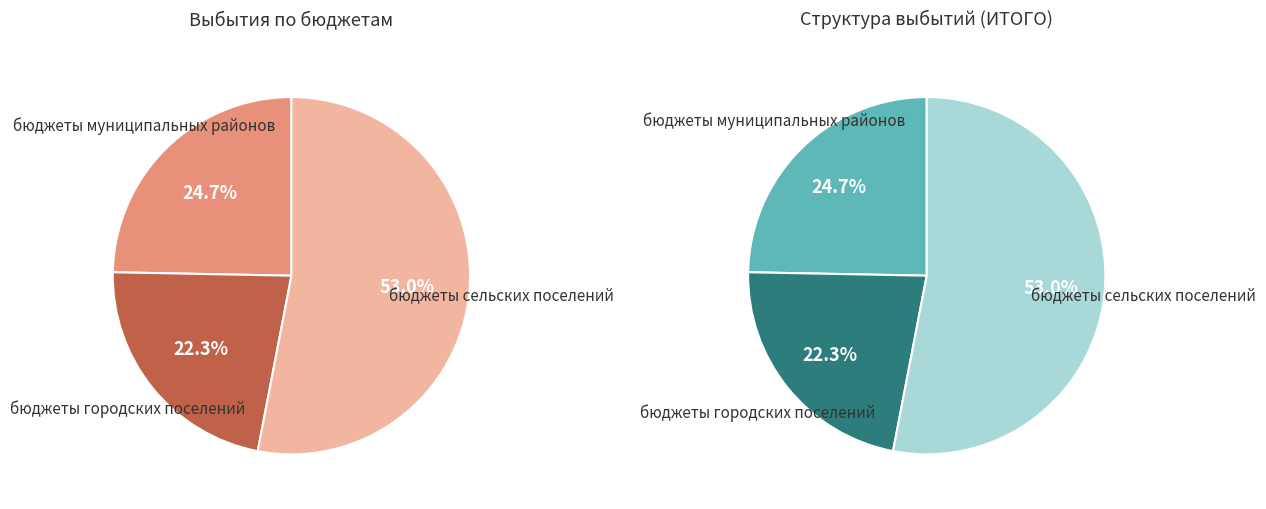

Which category has the biggest portion of the pie?

бюджеты сельских поселений